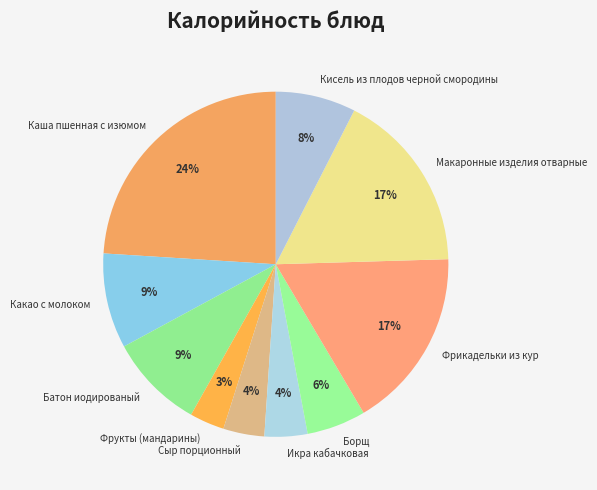

Combined, do Кисель из плодов черной смородины and Икра кабачковая account for over 50%?

No